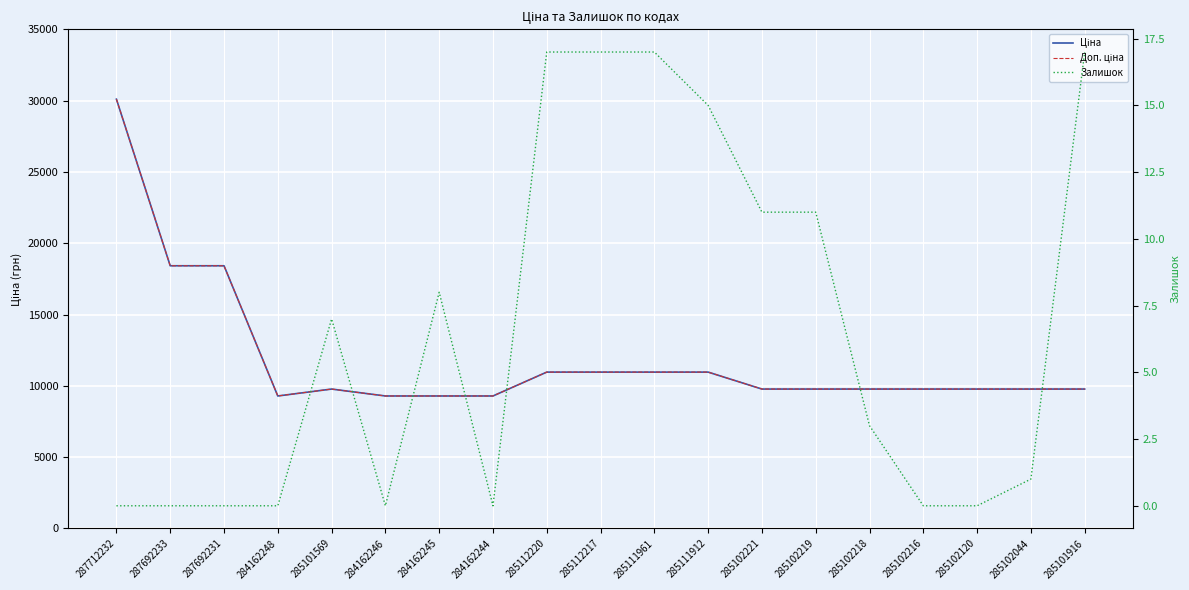

What is the difference between the maximum and minimum values in the Залишок series?

17.0